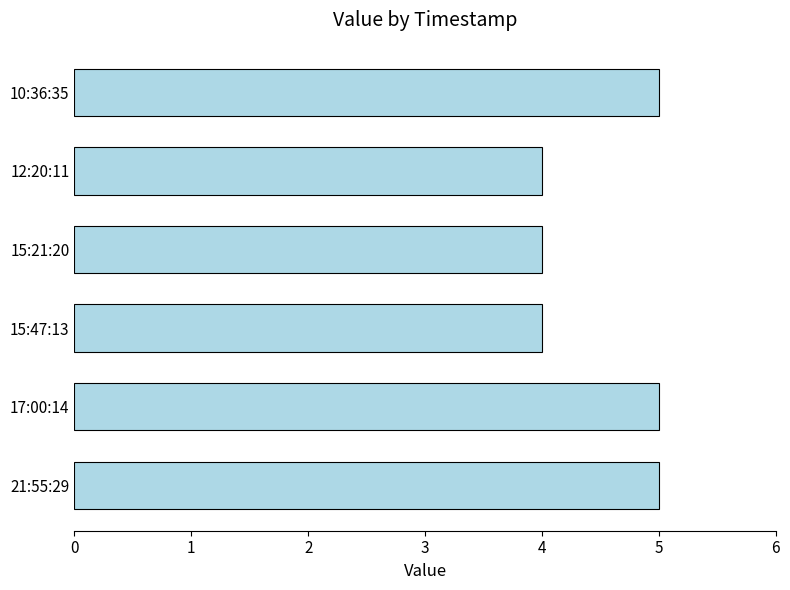

Reading top to bottom, transcribe all the data shown in this chart.

10:36:35=5	12:20:11=4	15:21:20=4	15:47:13=4	17:00:14=5	21:55:29=5